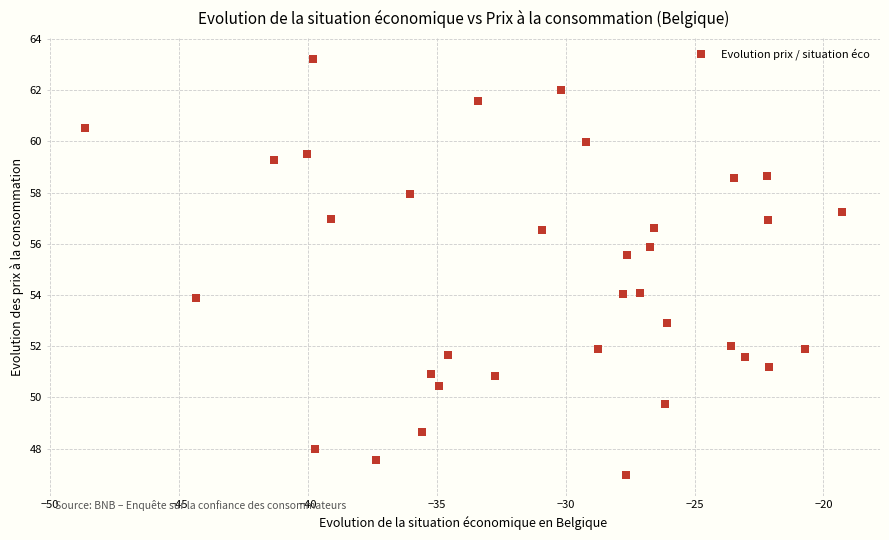

What is the range of Y values (max minus min)?

16.3